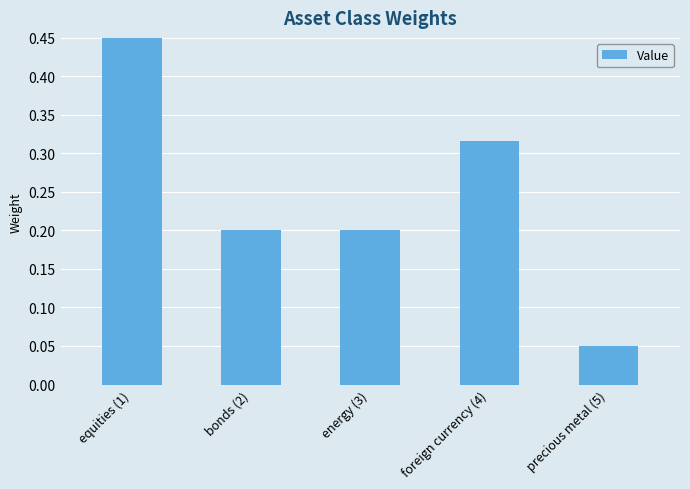

What is the smallest value displayed?

0.1